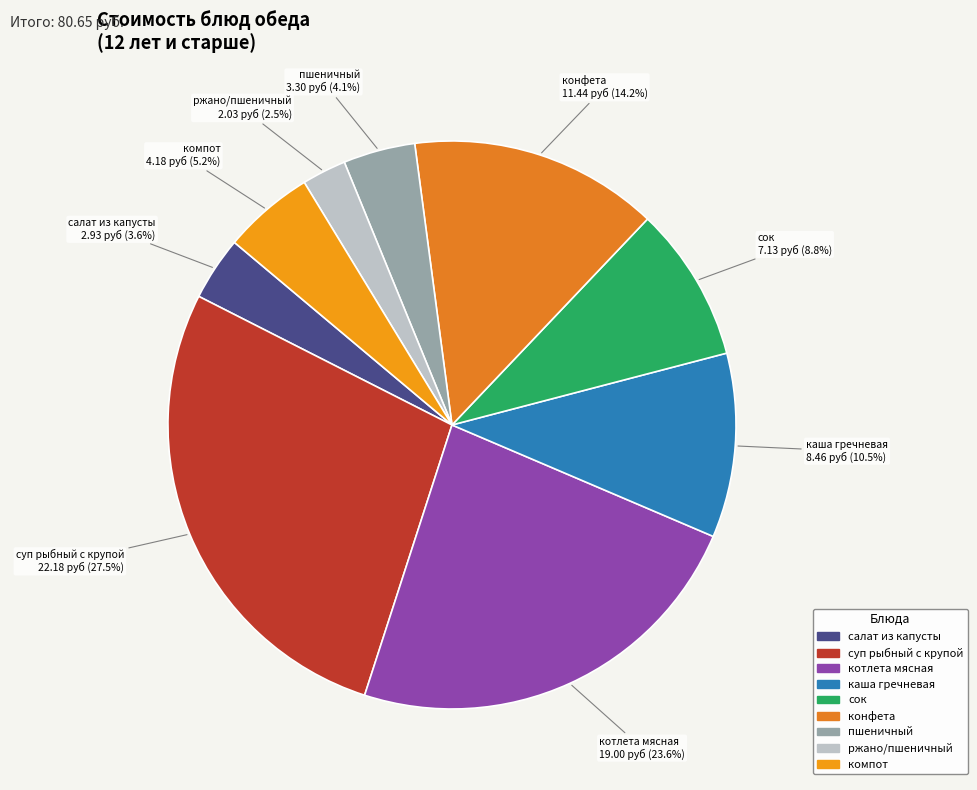

Count the number of slices in the pie.

9